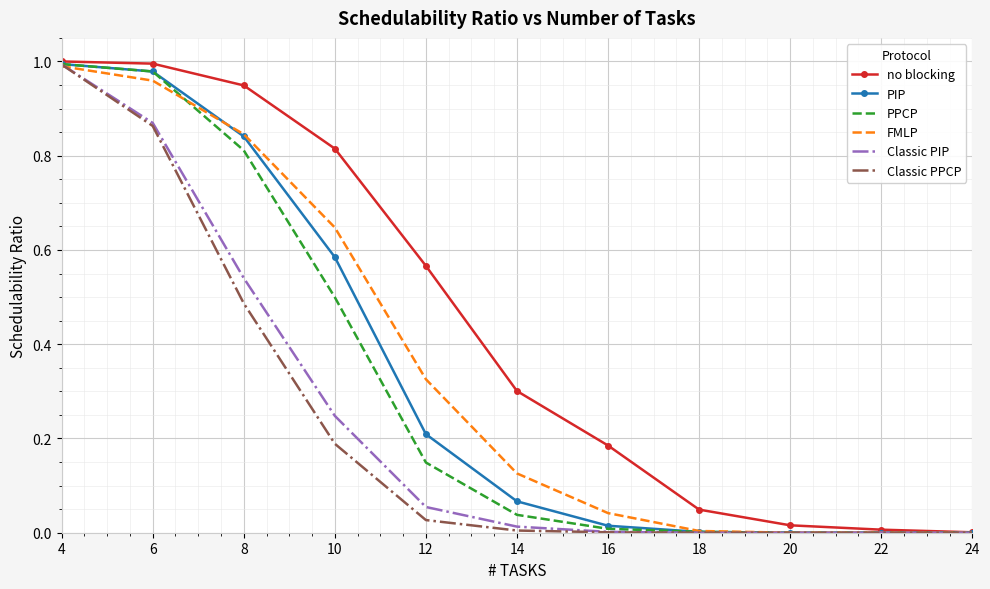

What is the total value across all series at 4?

6.0